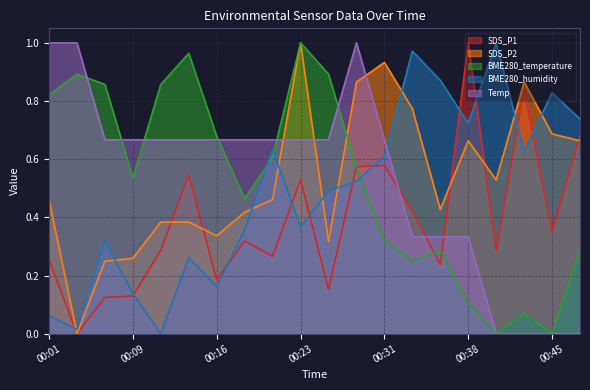

True or false: SDS_P1 and Temp cross at least once.

True